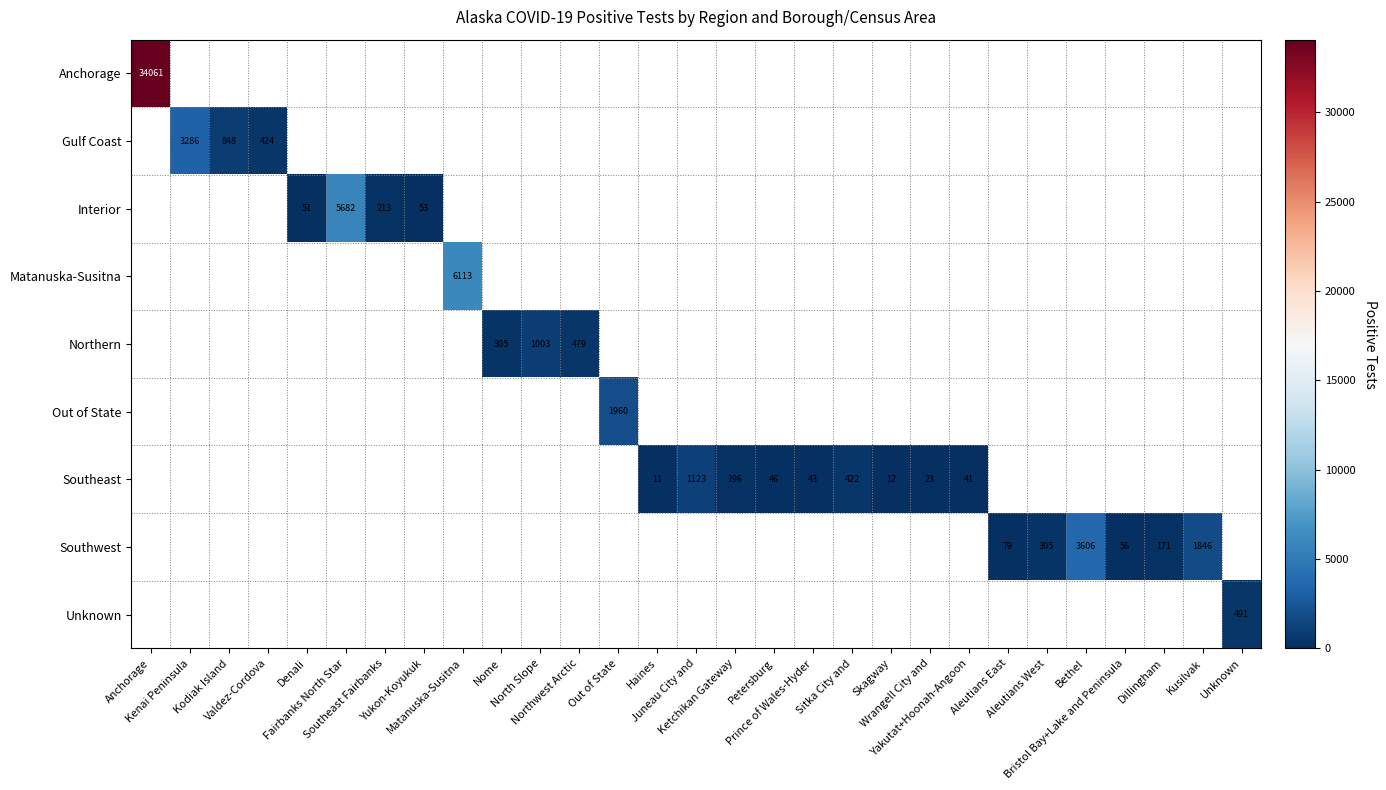

Count the number of categories in the chart.

29